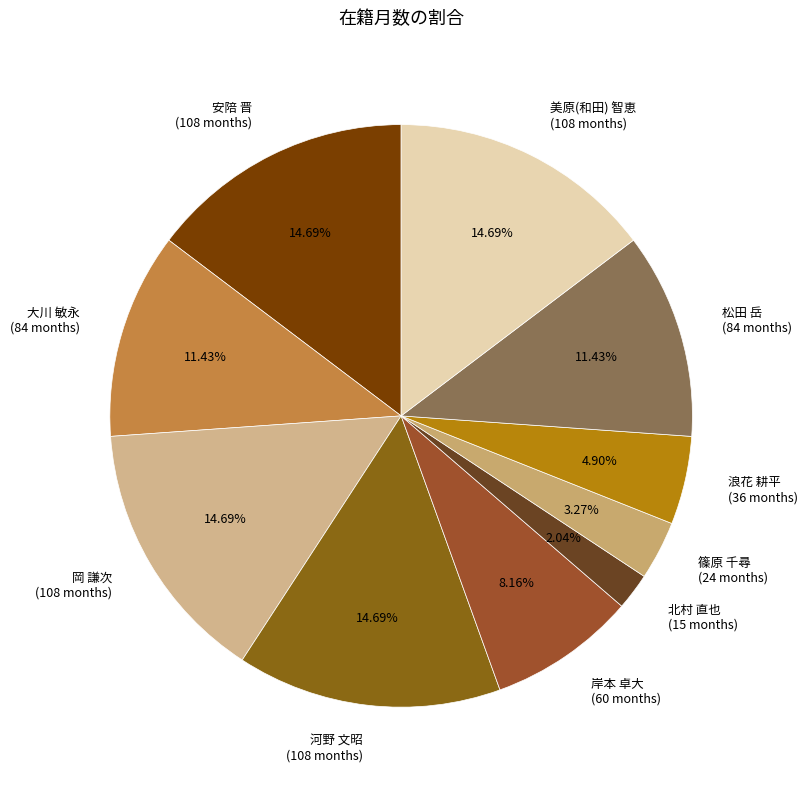

What is the ratio of the value at 大川 敏永 (84 months) to the value at 篠原 千尋 (24 months)?

3.5